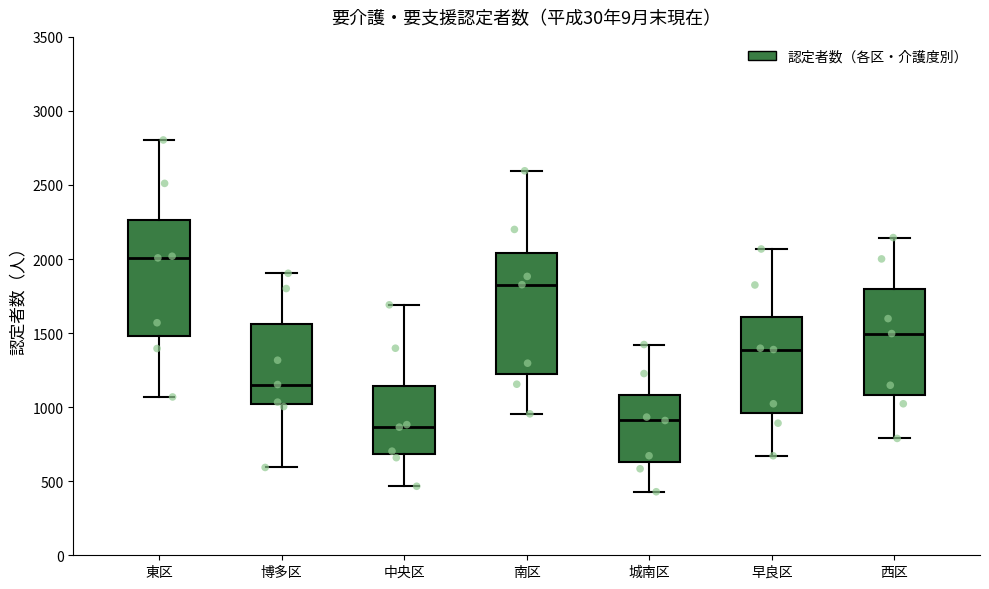

Reading left to right, read every box against the y-axis: the position of its median line, the range the box covers, and the ends of its whiskers. The values are not printed on the chart, so give them approximately, as read against the axis.

東区: median 2000, box 1500 to 2250, whiskers 1050 to 2800
博多区: median 1150, box 1000 to 1550, whiskers 600 to 1900
中央区: median 850, box 700 to 1150, whiskers 450 to 1700
南区: median 1850, box 1250 to 2050, whiskers 950 to 2600
城南区: median 900, box 650 to 1100, whiskers 450 to 1400
早良区: median 1400, box 950 to 1600, whiskers 650 to 2050
西区: median 1500, box 1100 to 1800, whiskers 800 to 2150